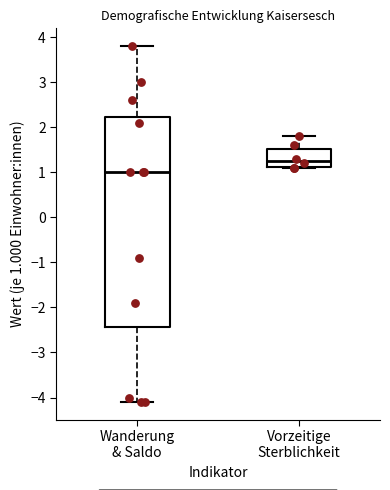

Reading left to right, read every box against the y-axis: the position of its median line, the range the box covers, and the ends of its whiskers. The values are not printed on the chart, so give them approximately, as read against the axis.

Wanderung & Saldo: median 1.0, box -2.4 to 2.2, whiskers -4.1 to 3.8
Vorzeitige Sterblichkeit: median 1.3, box 1.1 to 1.5, whiskers 1.1 to 1.8